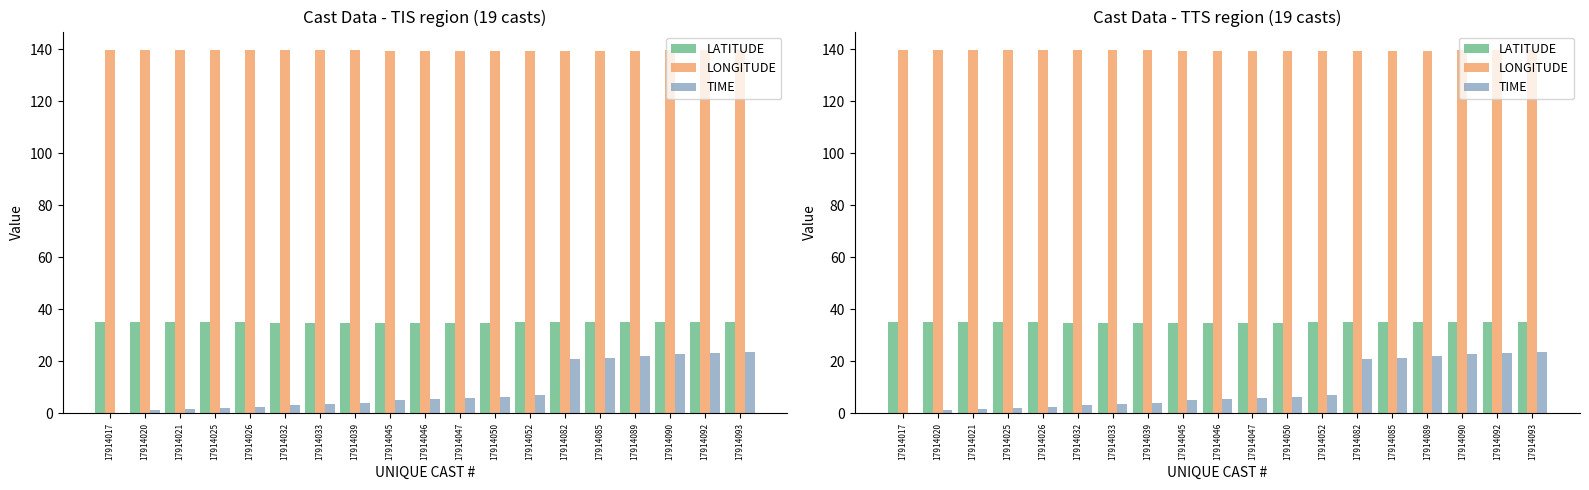

The TIME series shows 5.0 at 17914045. True or false?

True